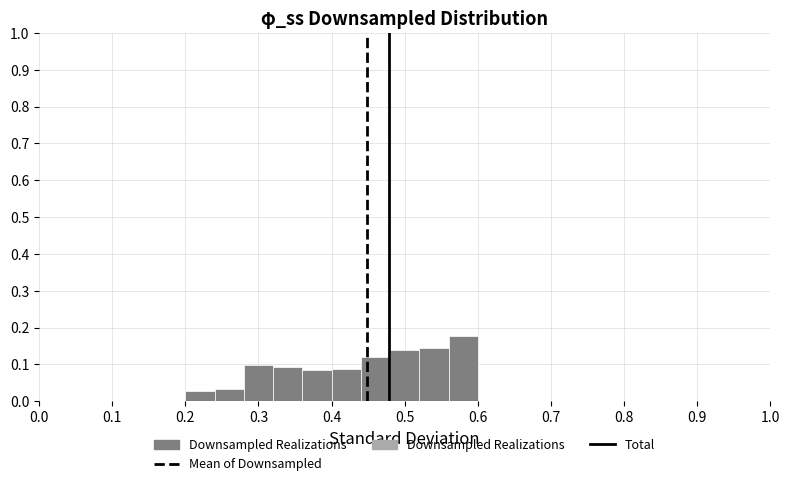

Reading left to right, list every bar in this chart as the range it spans on the x-axis followed by its height. The values are not printed on the chart, so give them approximately, as read against the axis.

0.20 to 0.24: 0.03
0.24 to 0.28: 0.03
0.28 to 0.32: 0.10
0.32 to 0.36: 0.09
0.36 to 0.40: 0.08
0.40 to 0.44: 0.09
0.44 to 0.48: 0.12
0.48 to 0.52: 0.14
0.52 to 0.56: 0.15
0.56 to 0.60: 0.18